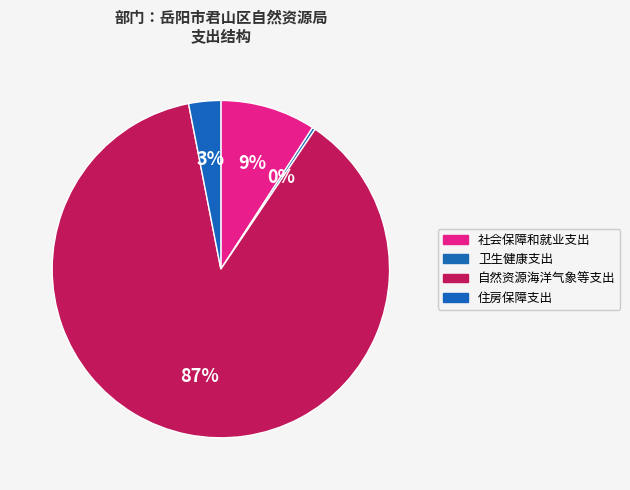

Which category accounts for the majority?

自然资源海洋气象等支出